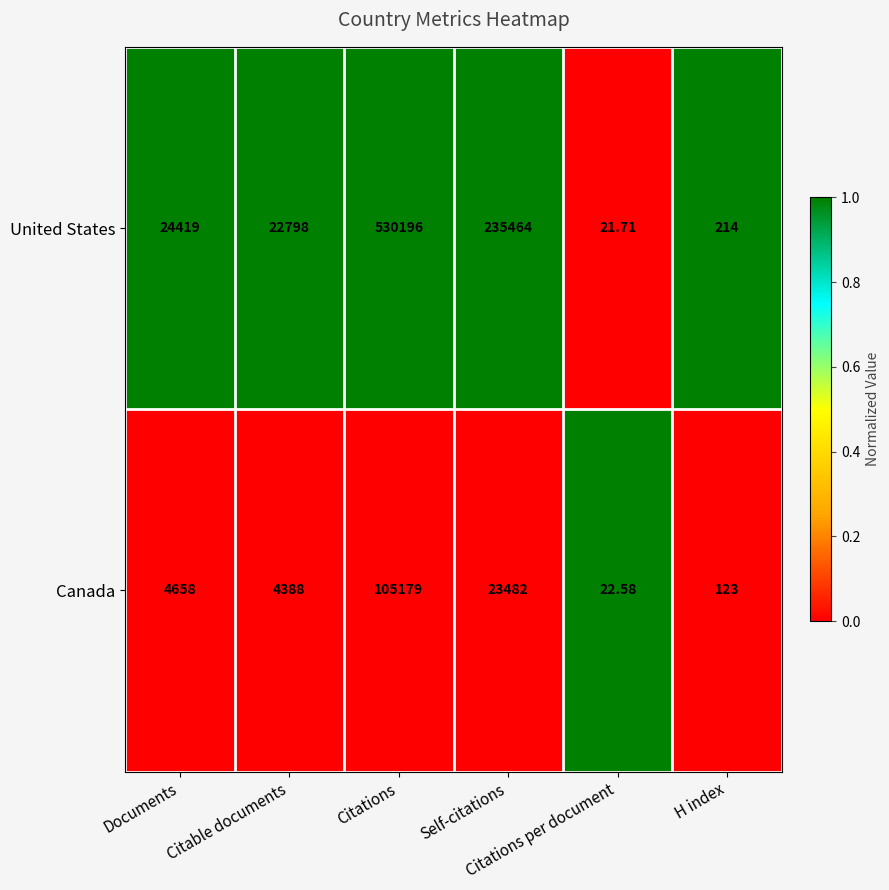

Which series has the largest range (max minus min)?

United States